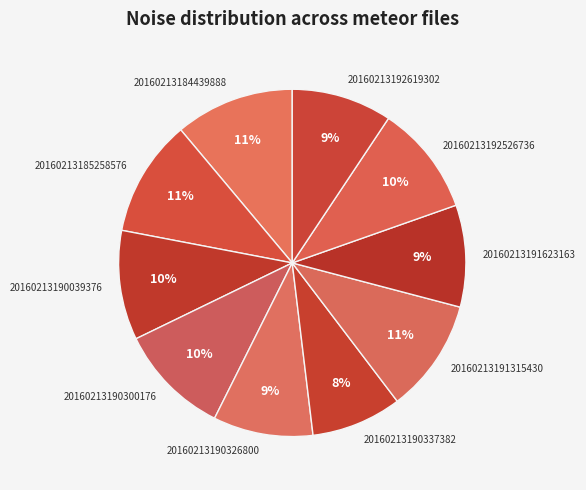

Is it true that 20160213192619302 is 1% of the pie?

False